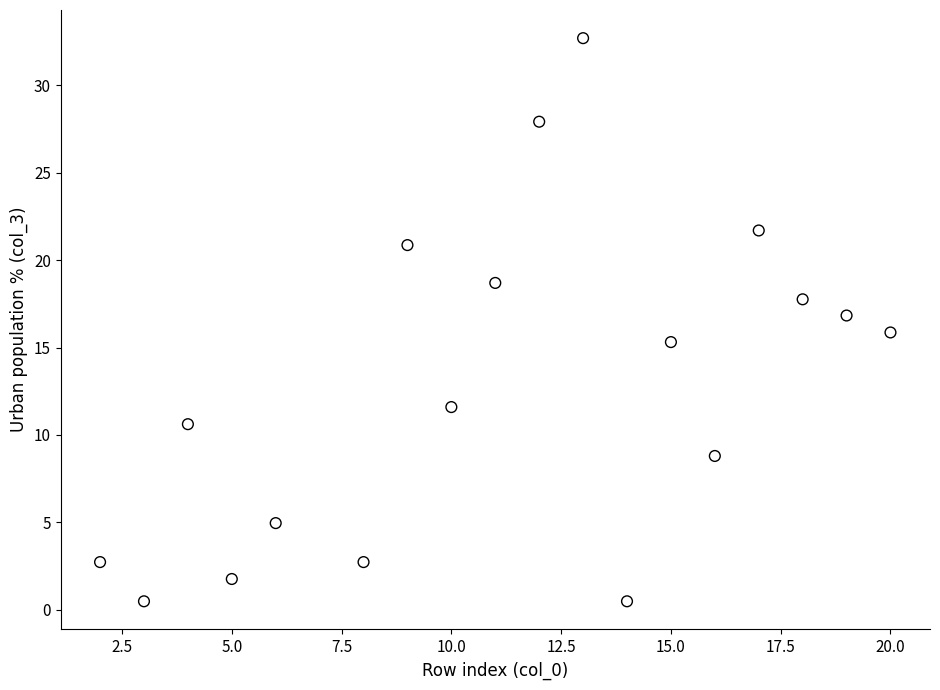

What is the range of X values (max minus min)?

18.0